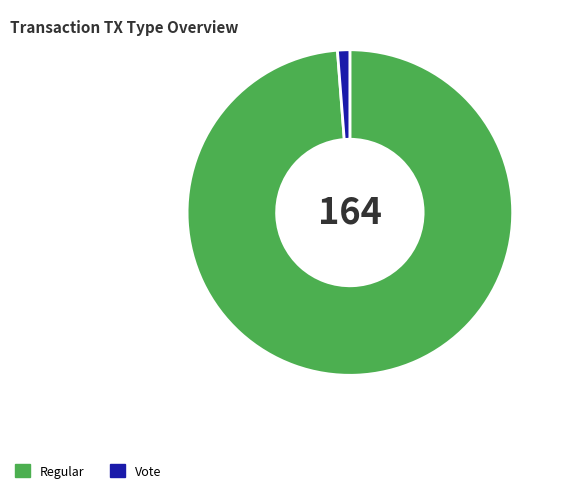

Is the sum of Regular and Vote greater than half?

Yes